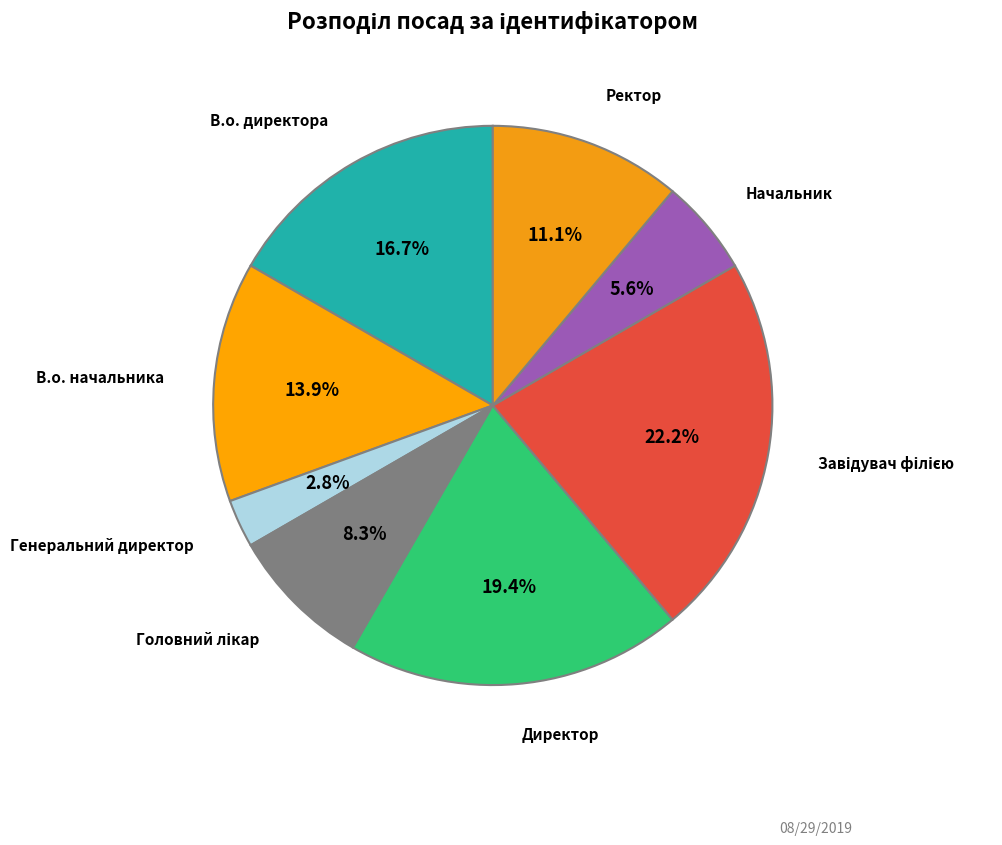

Rank the categories by value from lowest to highest.

Генеральний директор, Начальник, Головний лікар, Ректор, В.о. начальника, В.о. директора, Директор, Завідувач філією